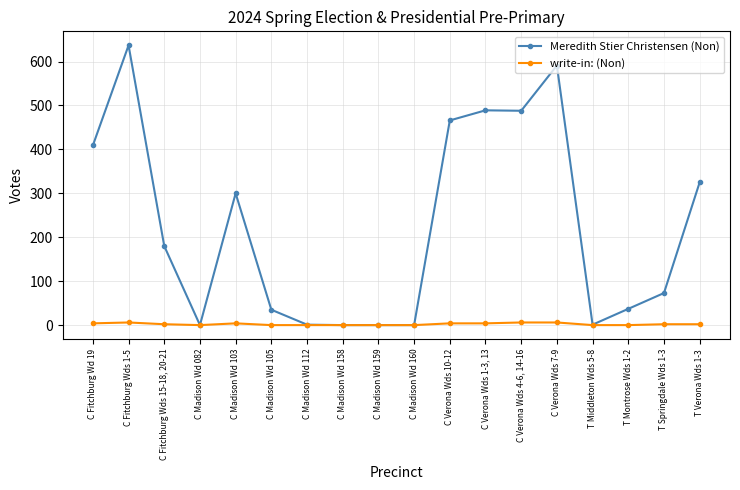

Does the chart have visible grid lines?

Yes